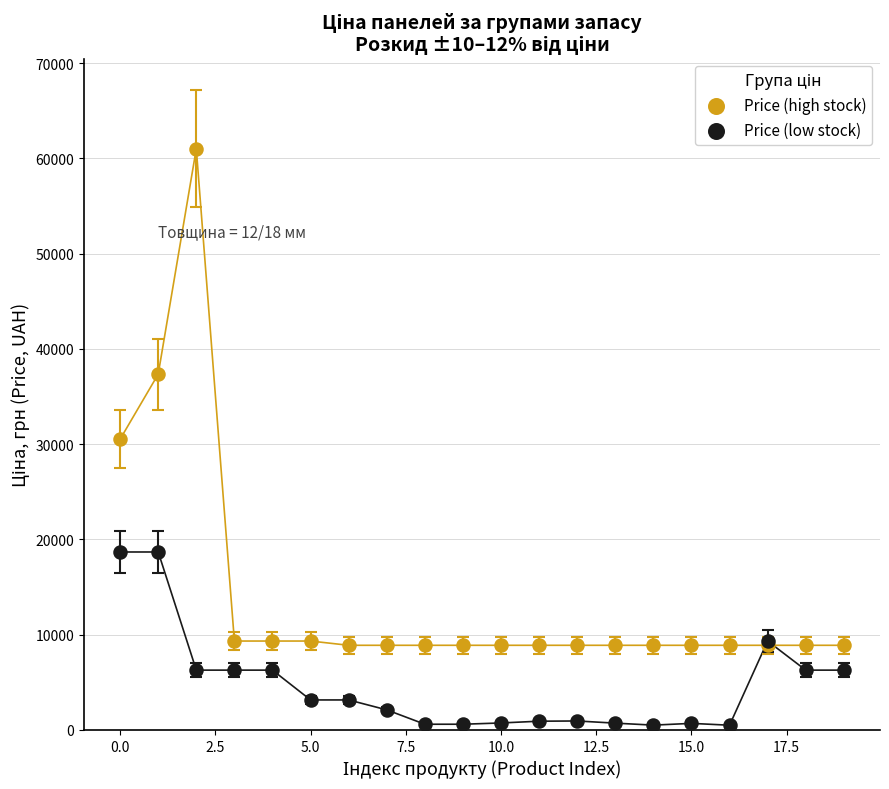

Which series contains the lowest Y value?

Price (low stock)